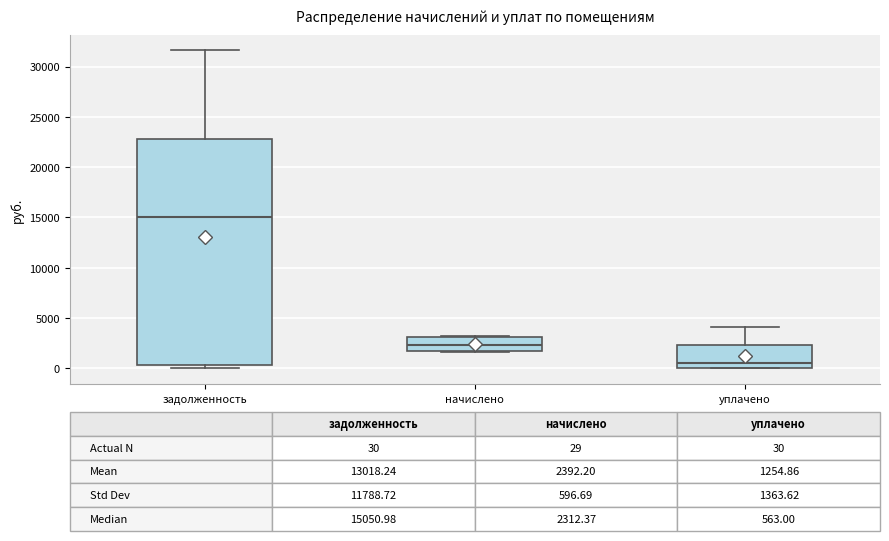

Which box's median line is the lowest?

уплачено